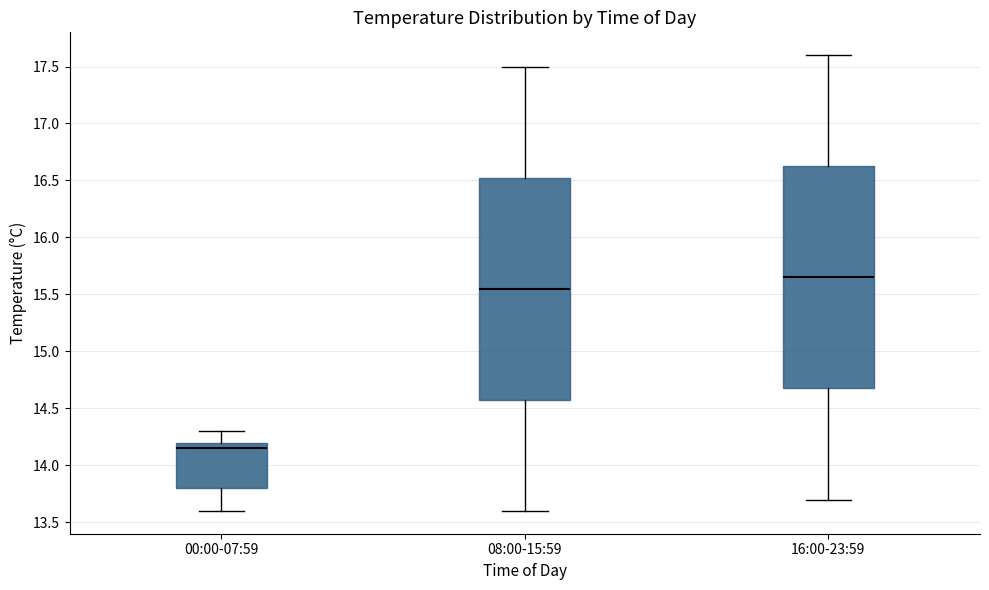

Where does the upper whisker of the box for 00:00-07:59 end on the y-axis? The values are not printed on the chart, so give them approximately, as read against the axis.

14.30